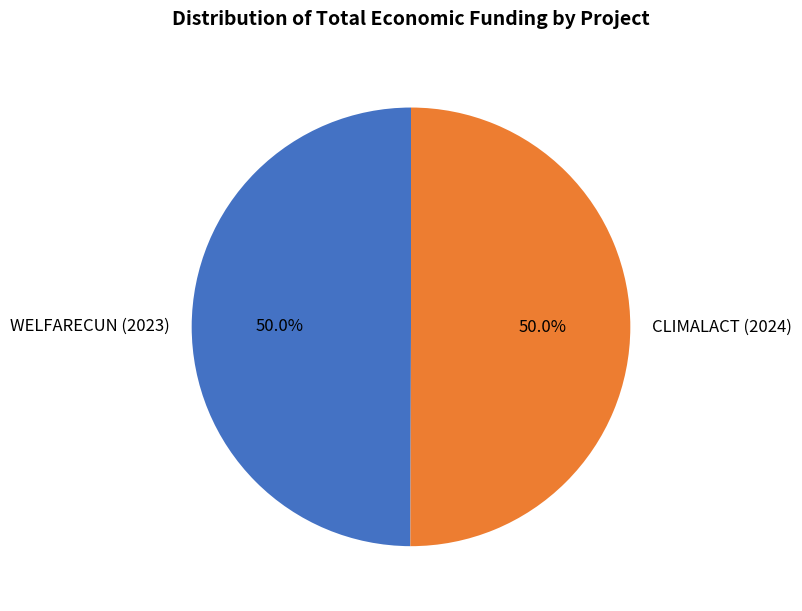

To the nearest percent, what is the combined percentage of CLIMALACT (2024) and WELFARECUN (2023)?

100%